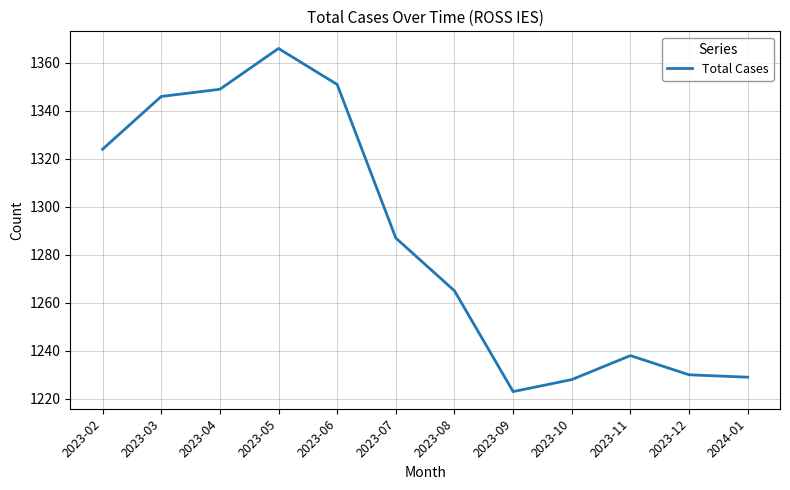

What is the greatest value displayed?

1366